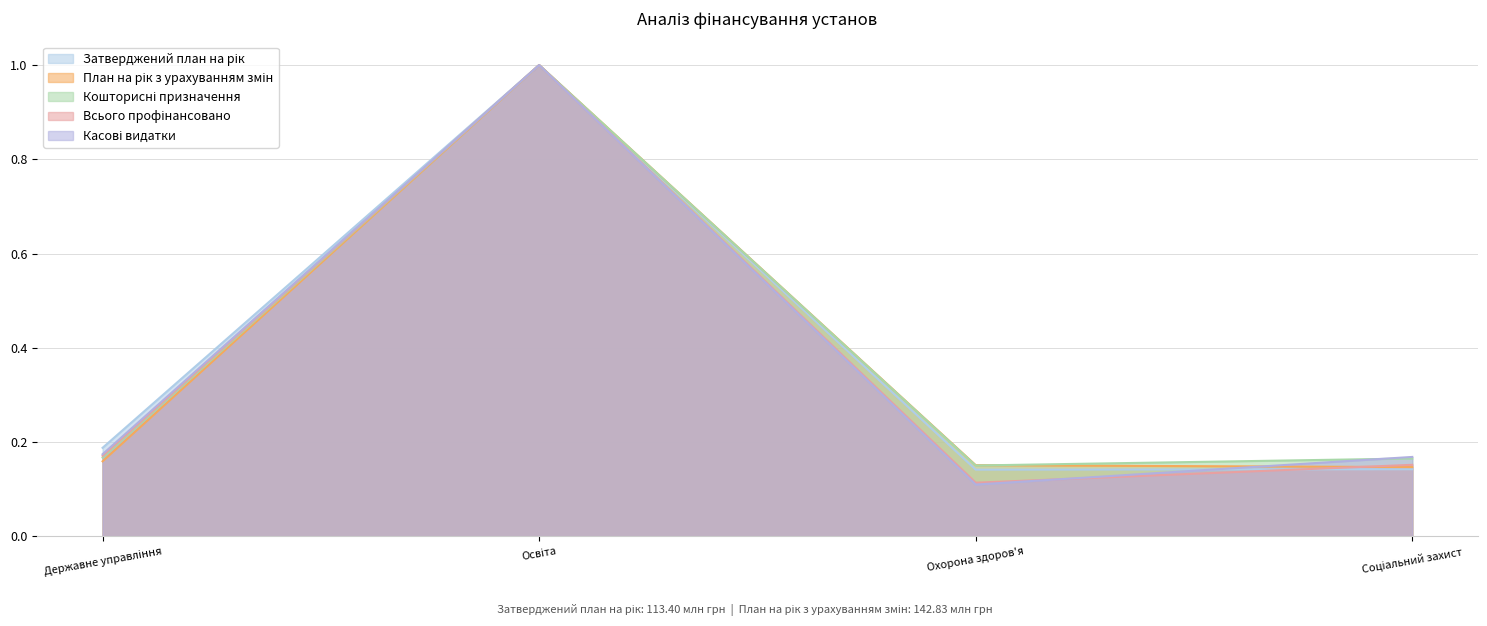

How many categories are shown in the chart?

4